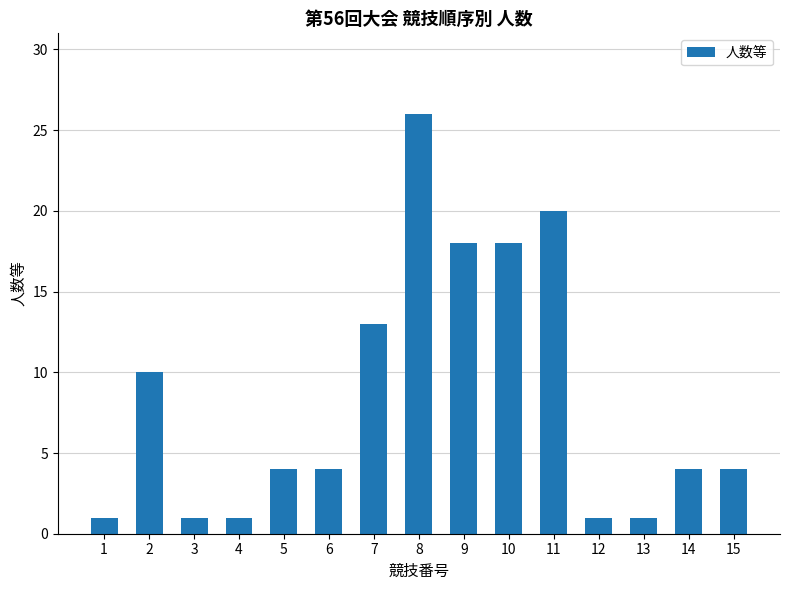

The value at 2 is 10. True or false?

True